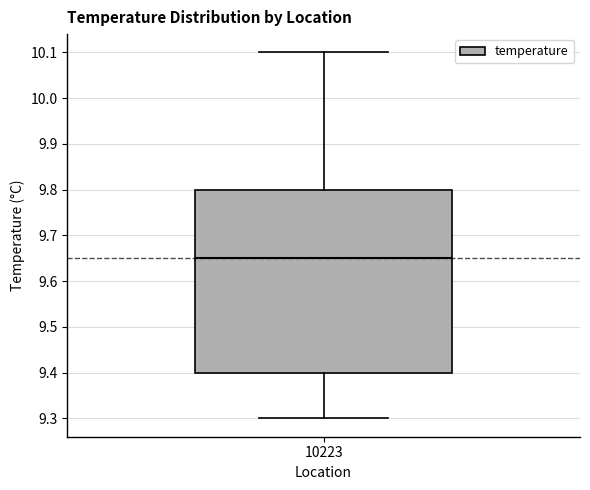

Transcribe this box plot: give where the median line is, the range the box spans, and where the two whiskers end, as read against the y-axis. The values are not printed on the chart, so give them approximately, as read against the axis.

median 9.65, box 9.40 to 9.80, whiskers 9.30 to 10.10